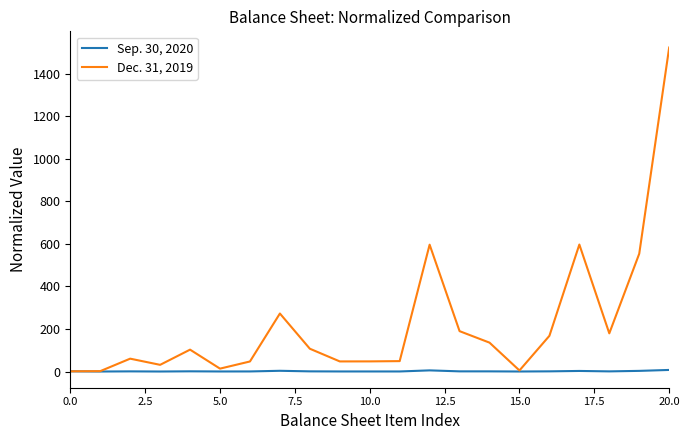

At how many categories does at least one series exceed 325?

4